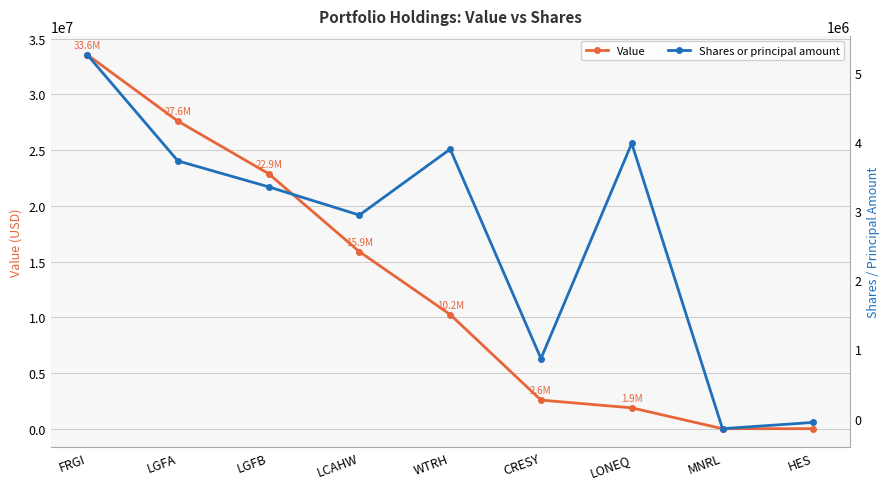

At how many categories does at least one series exceed 30791277?

1